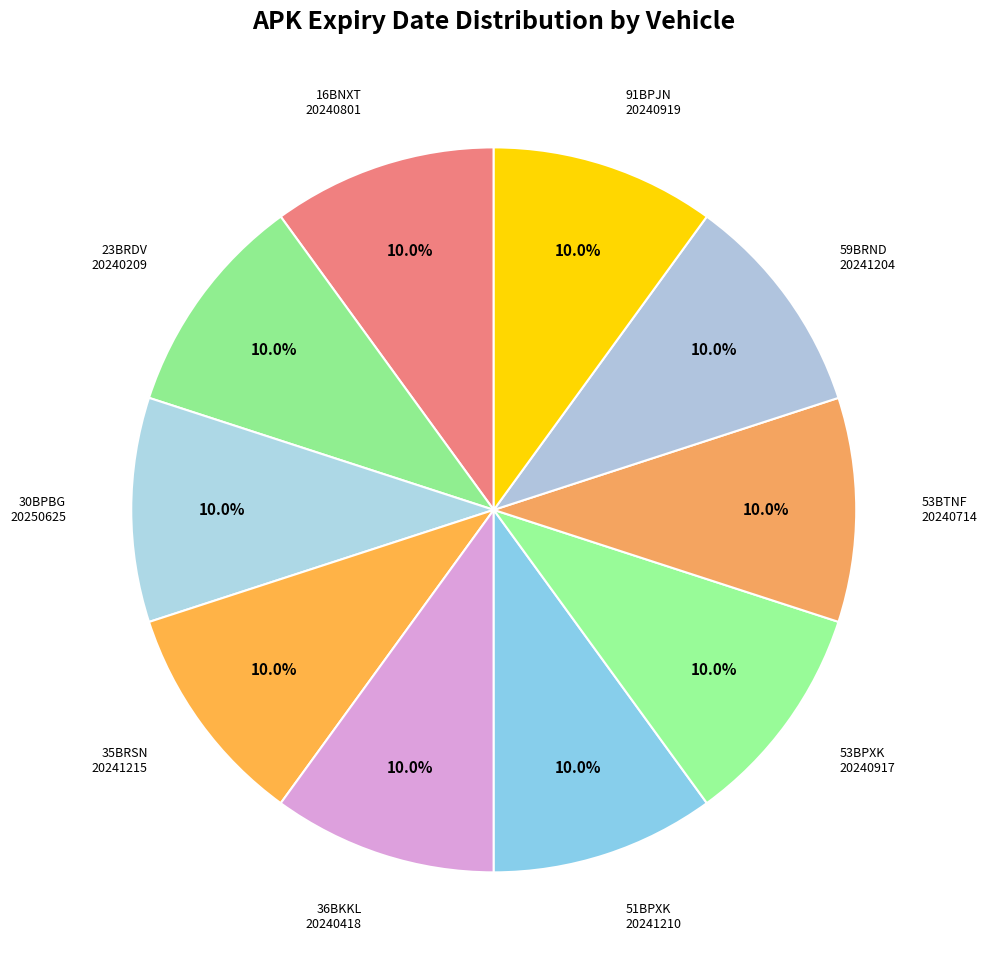

Does any single category account for the majority?

No